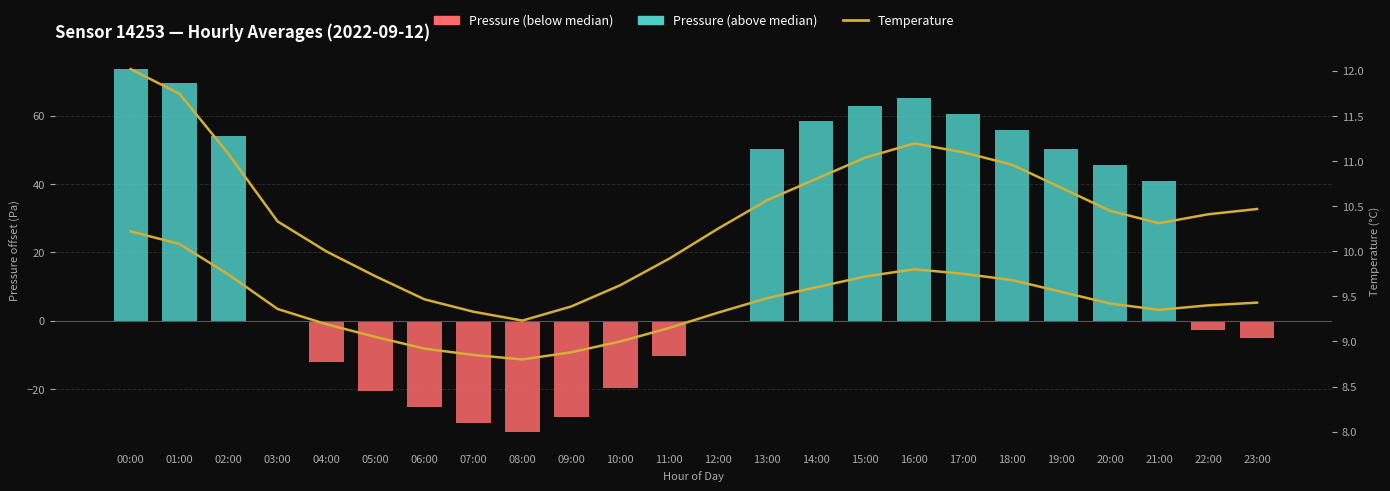

Is it true that Temperature equals 12.2 at 11:00?

False